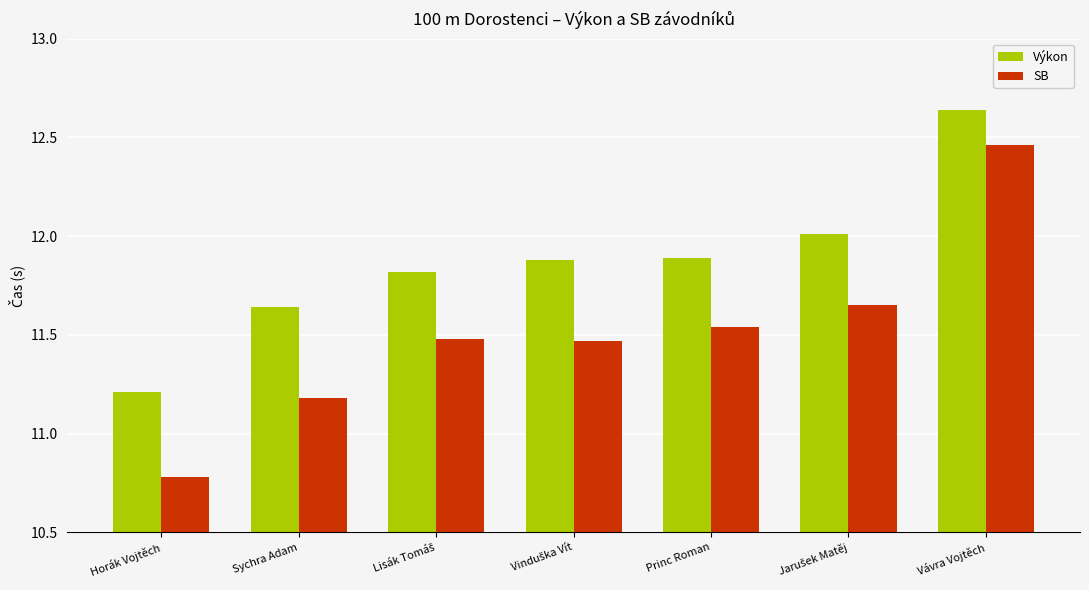

Which series changed the most between Sychra Adam and Princ Roman?

SB